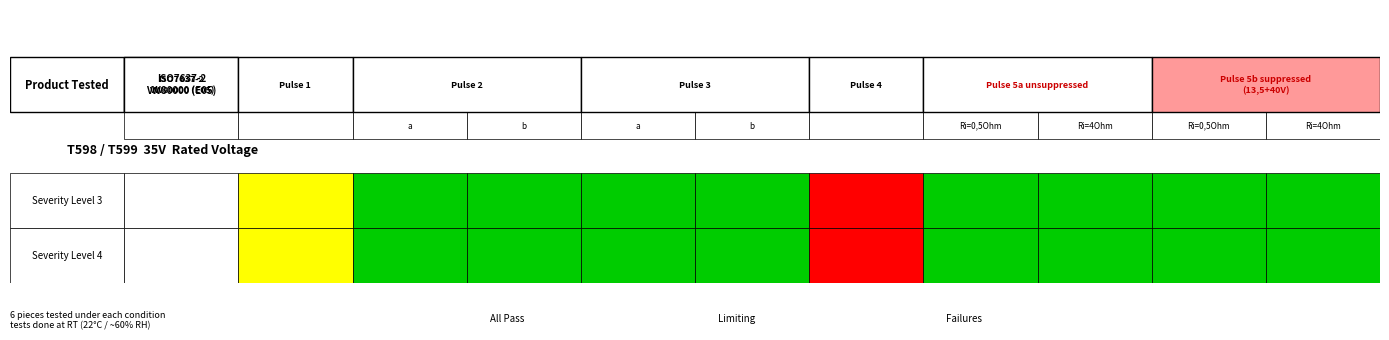

Reading left to right, what are all the values shown in this chart?

Severity Level 3: 2	1	1	1	1	3	1	1	1	1	1
Severity Level 4: 2	1	1	1	1	3	1	1	1	1	1